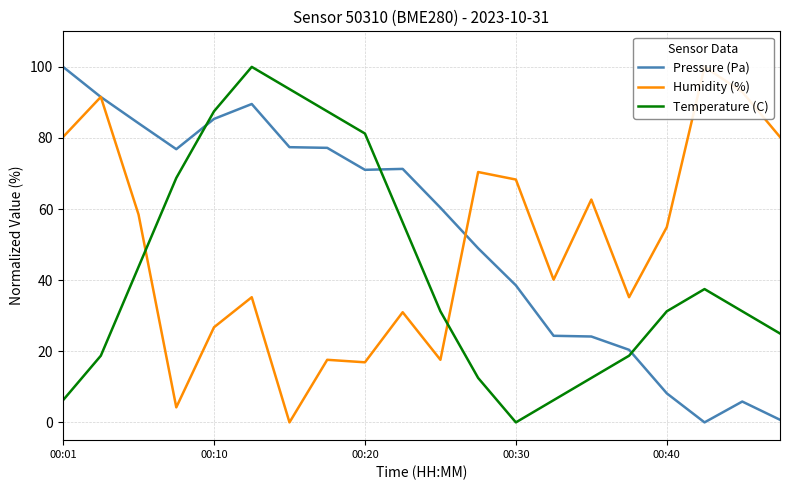

Which has a higher value, 00:01 or 11?

00:01